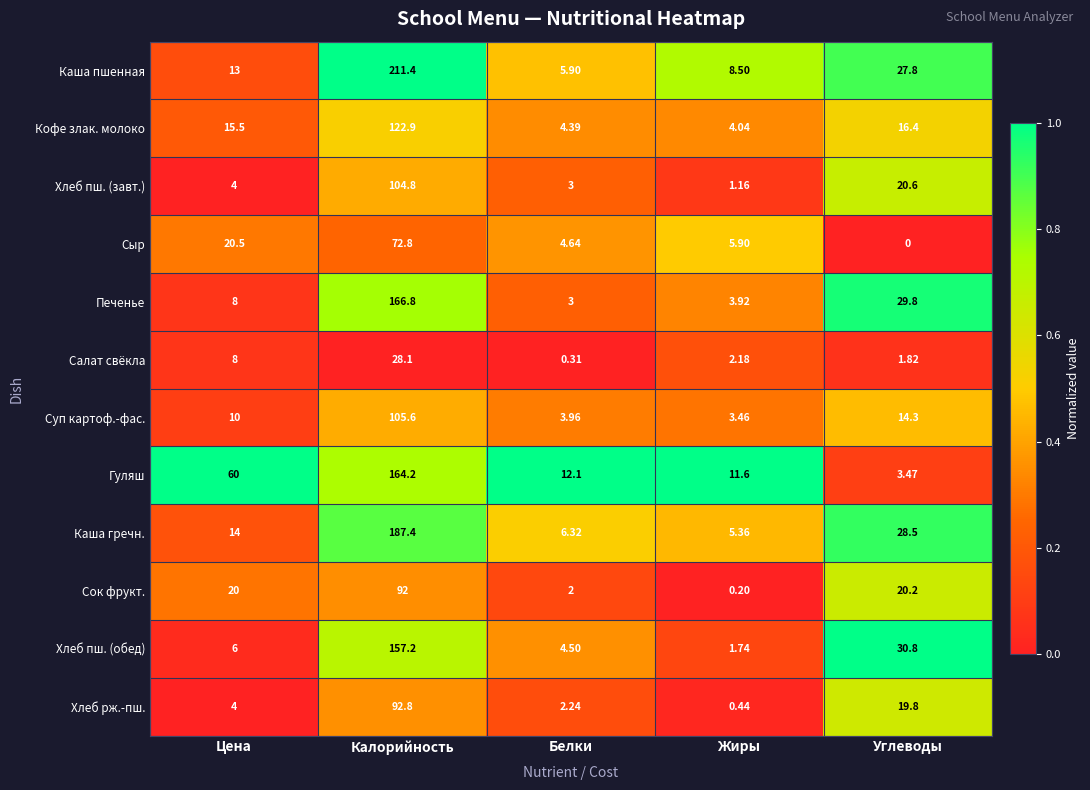

At which label is Хлеб пш. (обед) closest to 79?

Углеводы